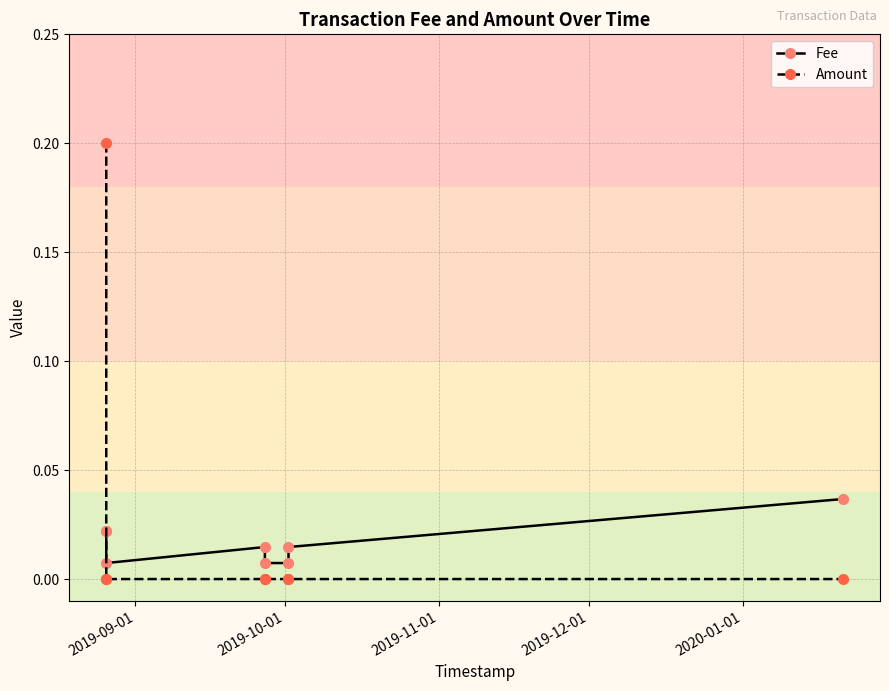

How many data points in Amount are above 0?

1